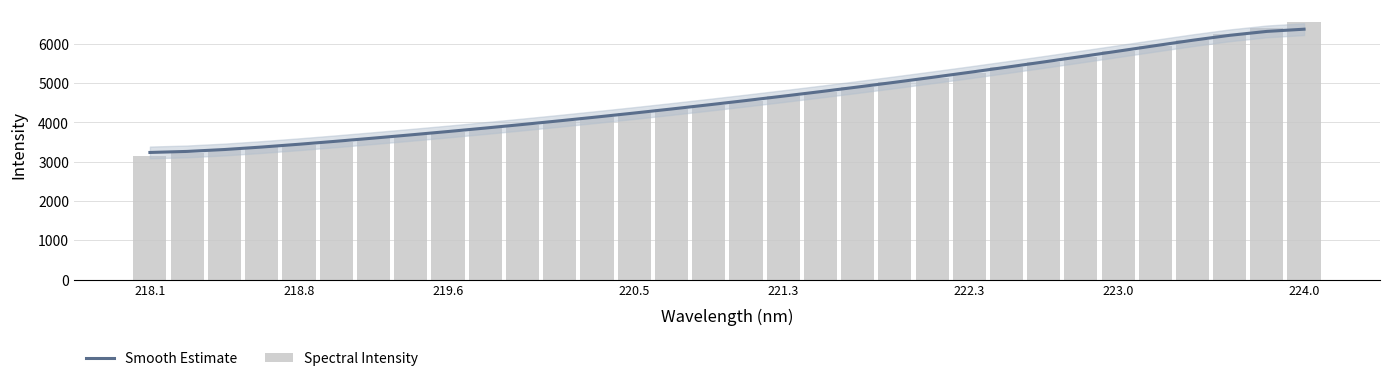

Does the chart contain stacked bars?

No